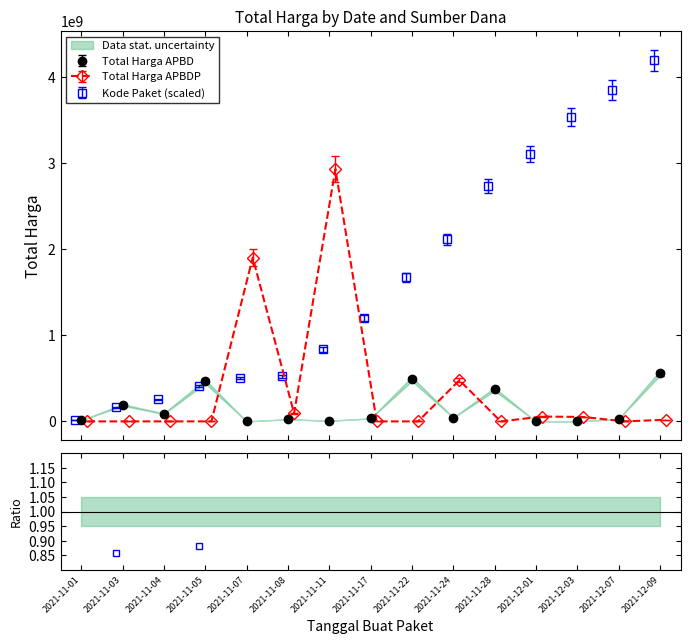

Reading left to right, list all the values displayed in this chart.

Total Harga (APBD): 12787500	190451270	90094200	464002100	0	24693960	7401240	34292000	493000000	43859200	373404000	0	0	27412000	559983000
Total Harga (APBDP): 0	0	0	0	1903467900	93520040	2931562000	0	0	477600000	0	56152800	51601000	0	18900000
Kode Paket (scaled): 20250000	163470000	255900000	409560000	504690000	525270000	836730000	1203360000	1674780000	2113590000	2733030000	3106230000	3533490000	3855480000	4194510000